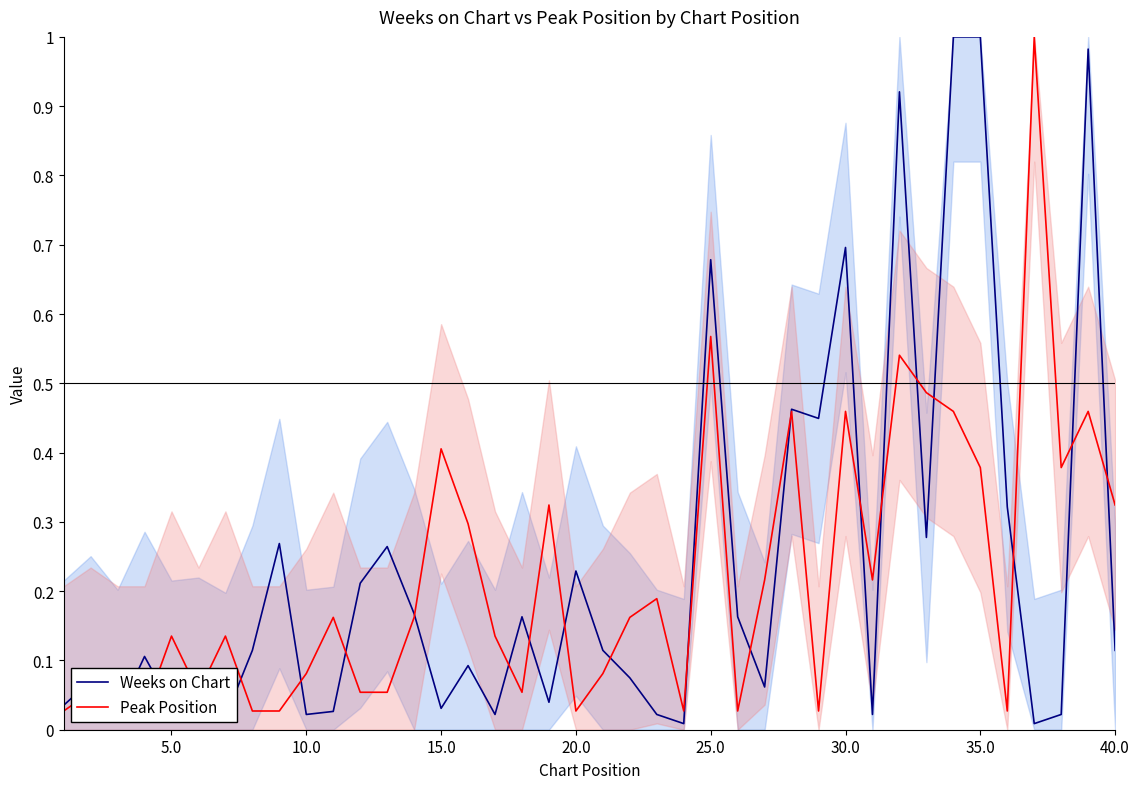

What is the value of the Peak Position point at the 27th from the left?

0.2